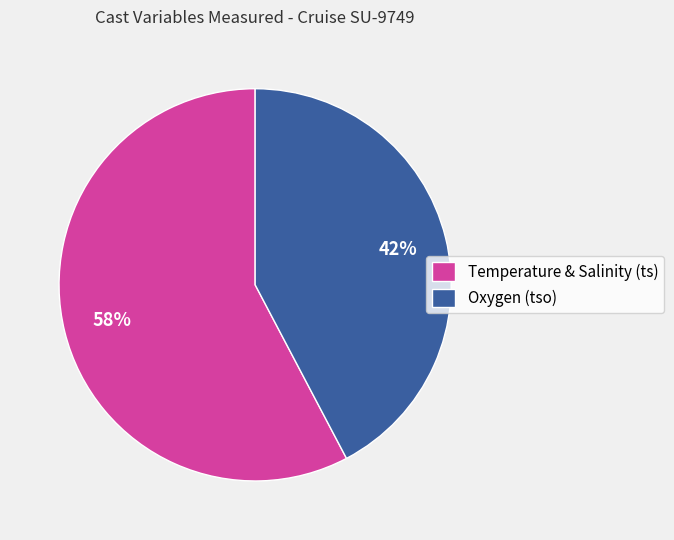

To the nearest percent, what is the combined percentage of Oxygen (tso) and Temperature & Salinity (ts)?

100%